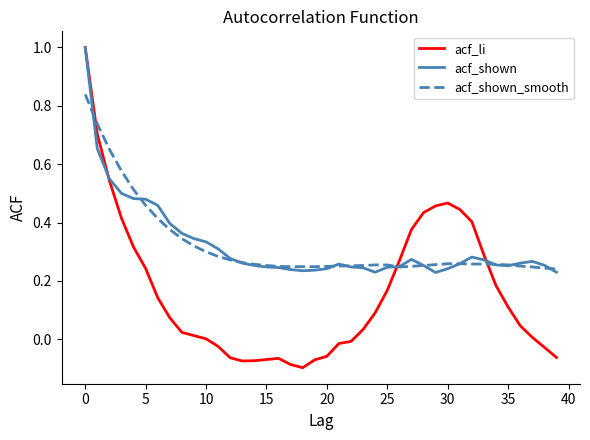

What is the maximum value for acf_shown?

1.0